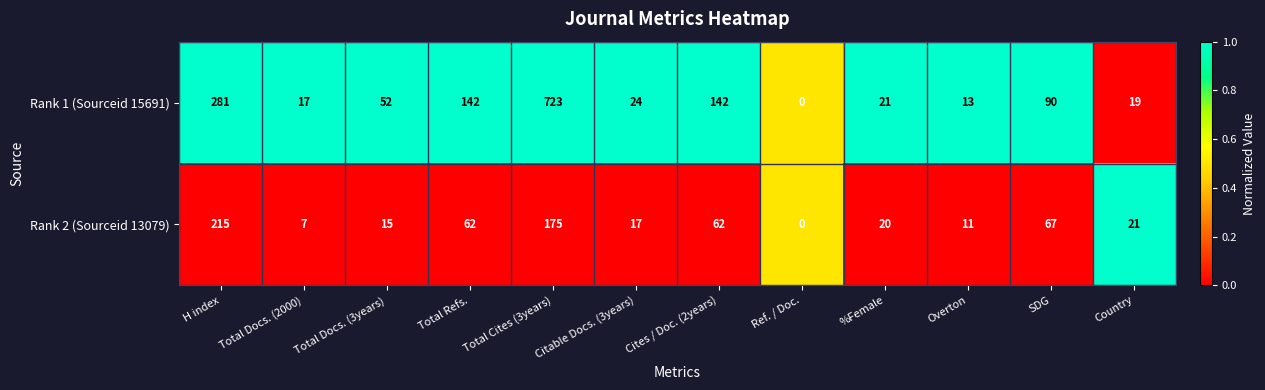

How many data points in Rank 2 (Sourceid 13079) are less than 21?

6